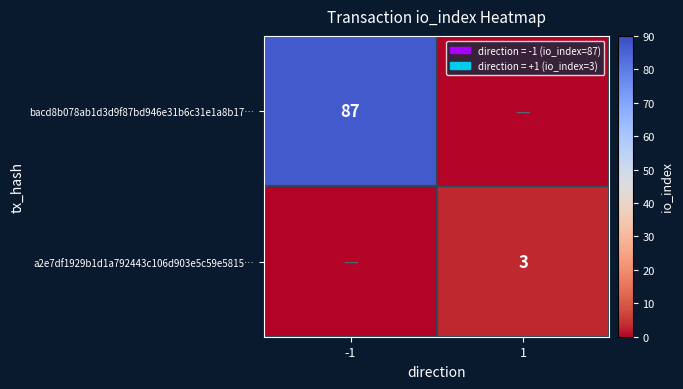

Is it true that a2e7df1929b1d1a792443c106d903e5c59e5815… equals 3 at 1?

True